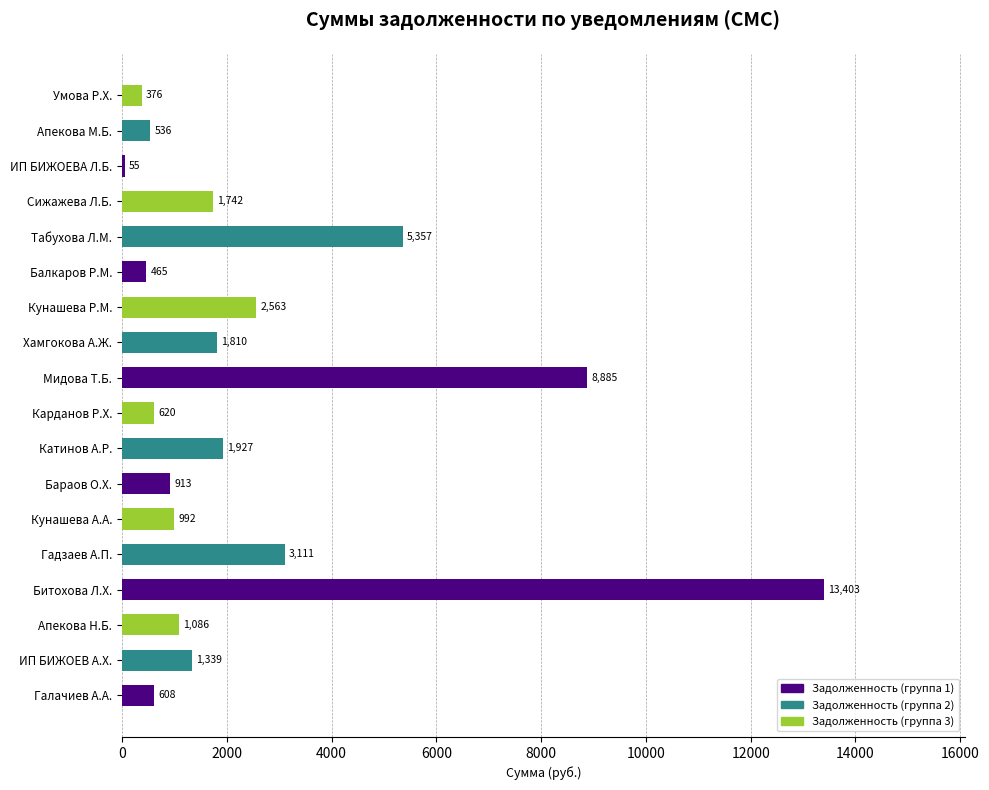

What is the smallest value displayed?

54.7